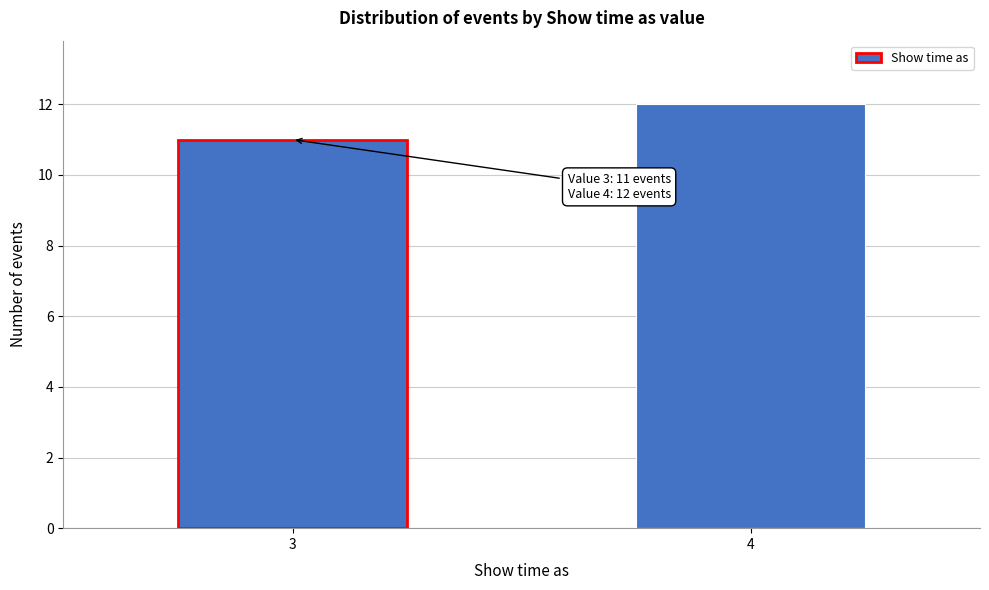

Reading right to left, what are all the values shown in this chart?

4=12	3=11